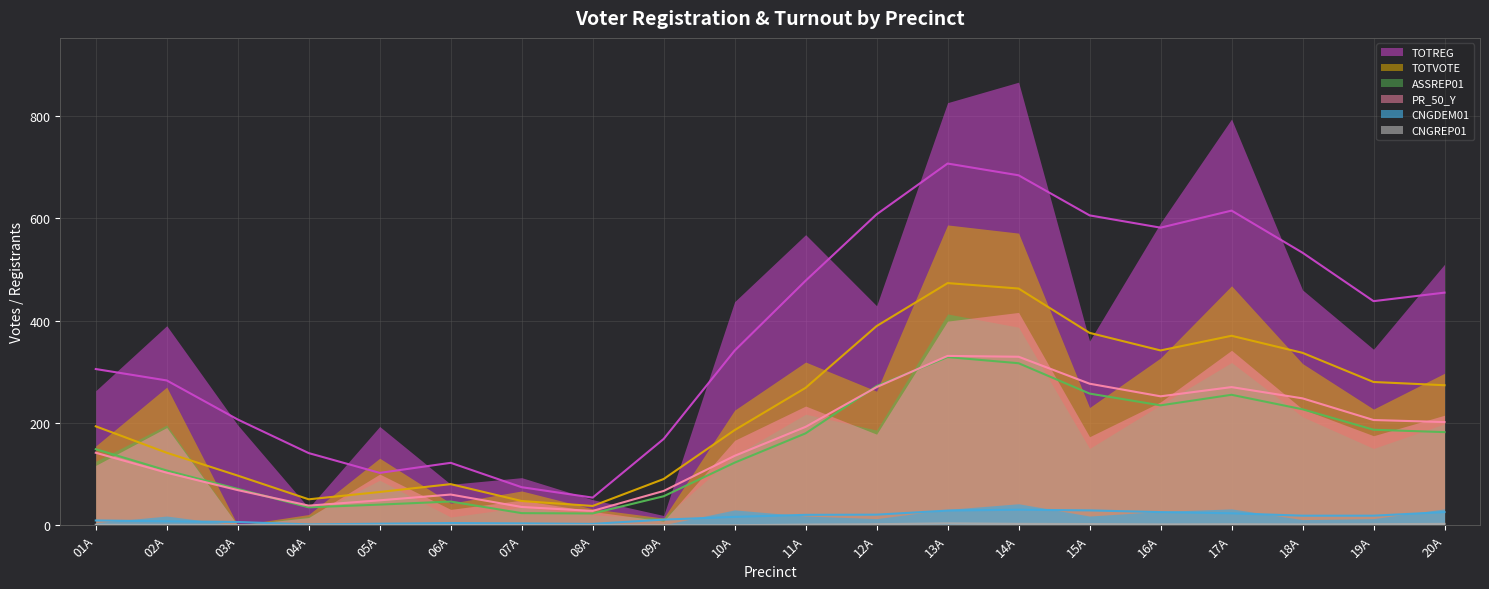

What is the difference between the TOTVOTE values at 02A and 08A?

238